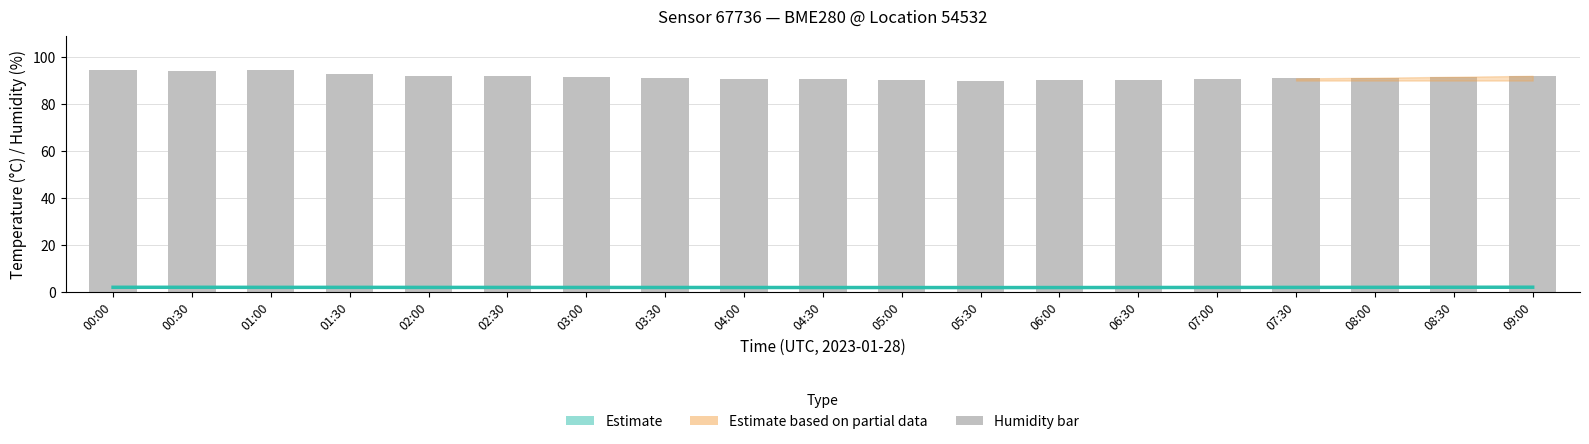

Reading left to right, extract all data points from this chart.

00:00=94.4	00:30=93.9	01:00=94.6	01:30=92.8	02:00=92.1	02:30=91.8	03:00=91.4	03:30=91.0	04:00=90.7	04:30=90.4	05:00=90.2	05:30=90.0	06:00=90.0	06:30=90.2	07:00=90.5	07:30=90.8	08:00=91.2	08:30=91.5	09:00=92.0